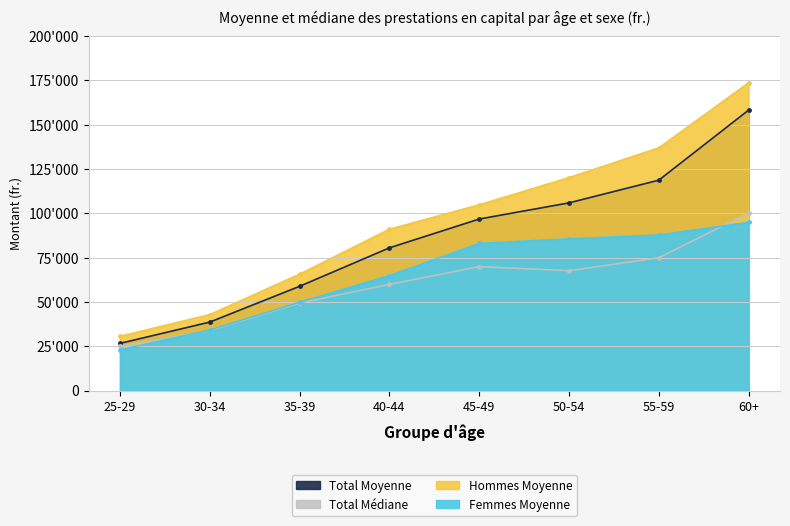

What is the average value of the Femmes Moyenne series?

65479.9